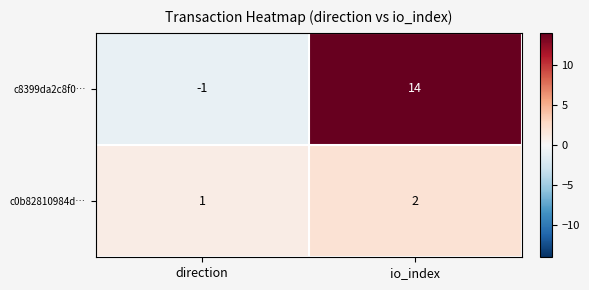

Which series has the largest range (max minus min)?

c8399da2c8f0…